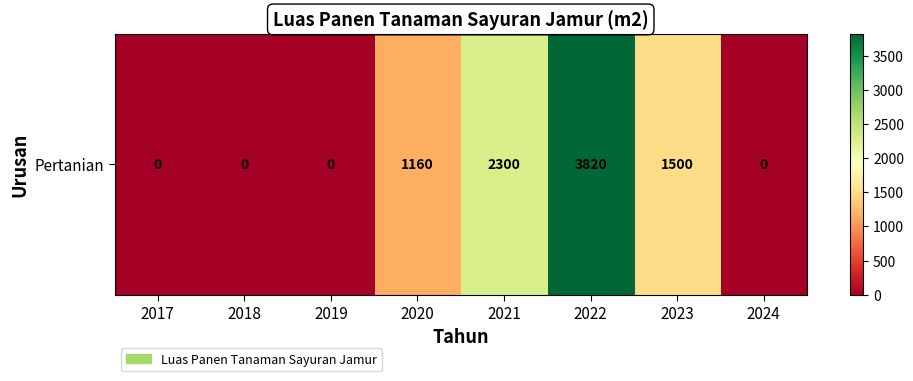

Count the values in the range 0 to 2300.

7